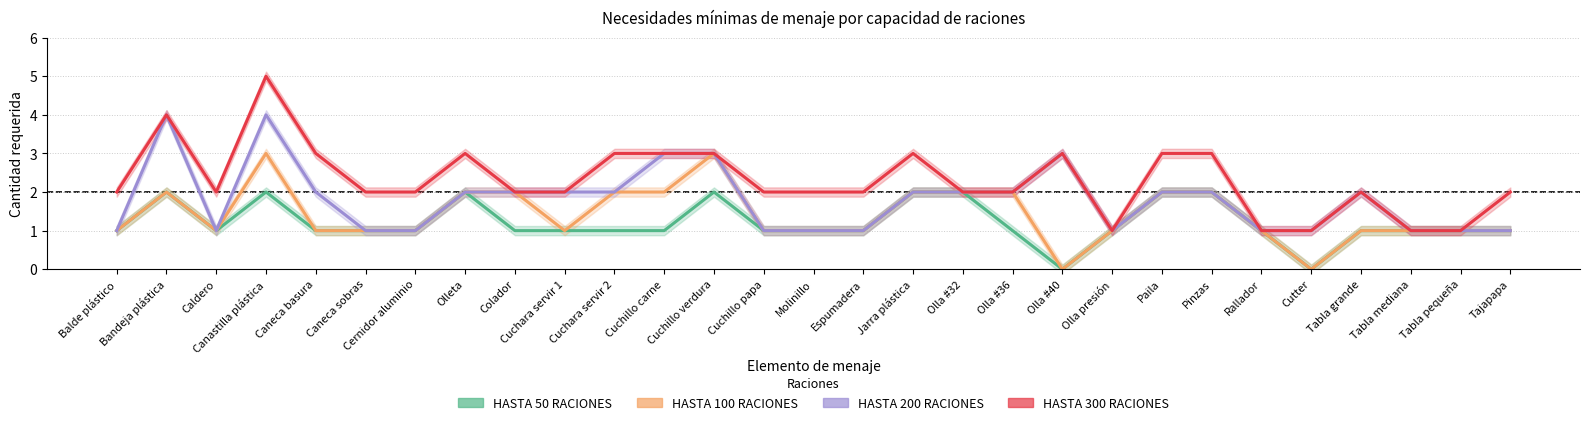

Which series has the widest spread of values?

HASTA 300 RACIONES